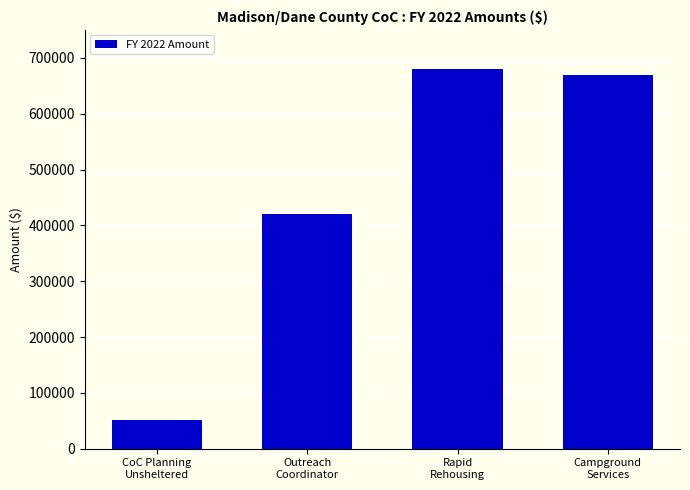

Count the number of data series in this chart.

1